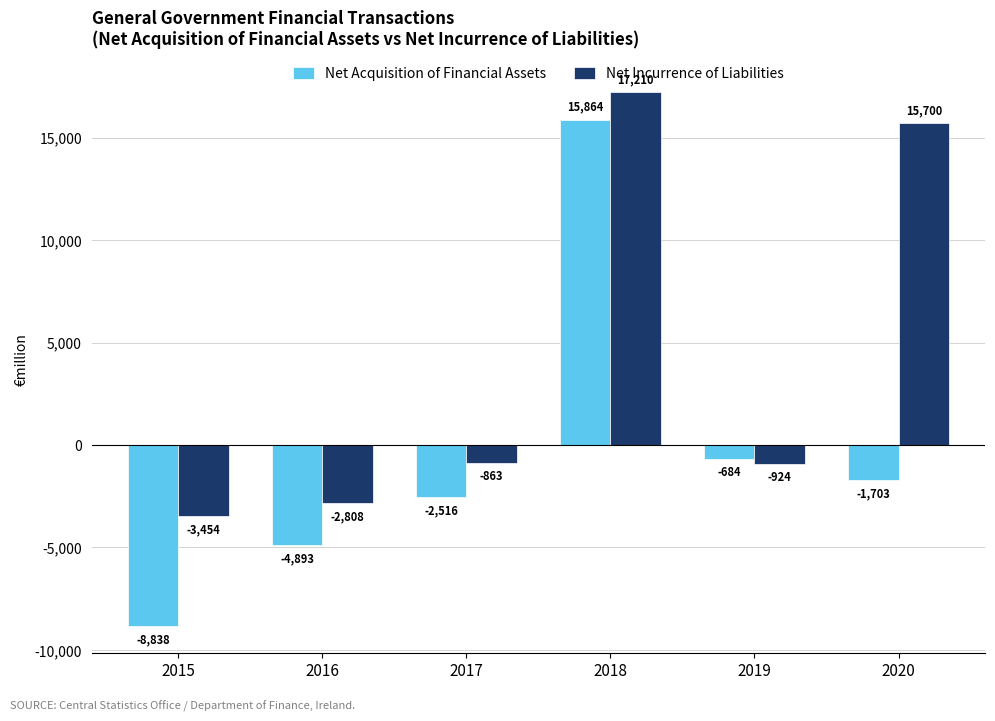

Does the chart contain stacked bars?

No